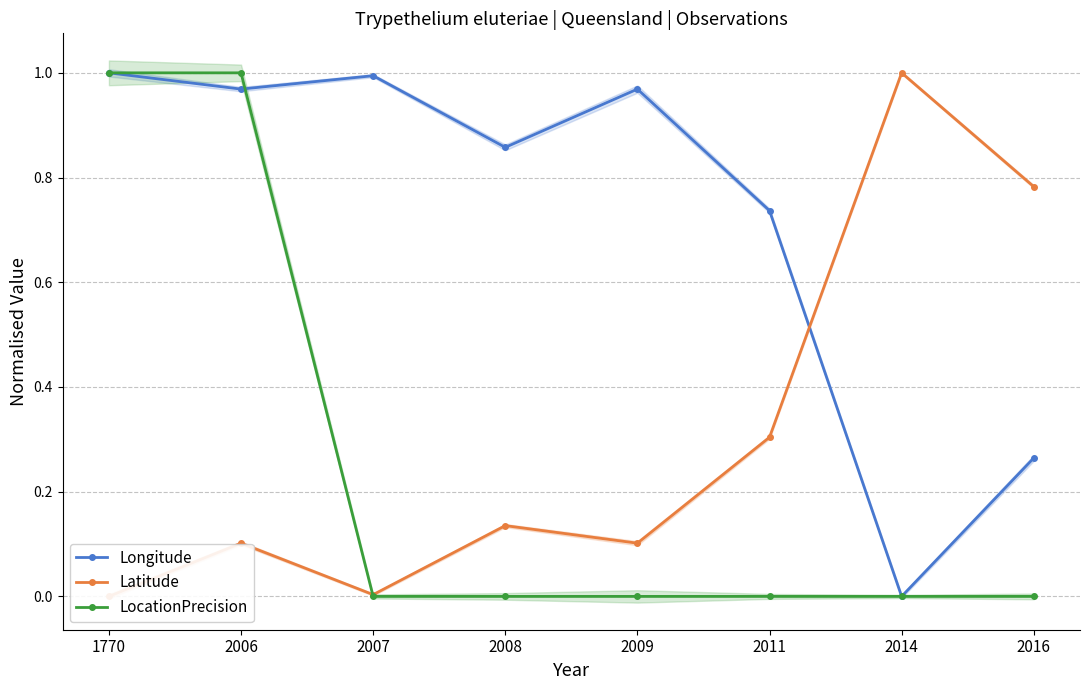

What is the value of the Latitude point at the 8th from the left?

0.8